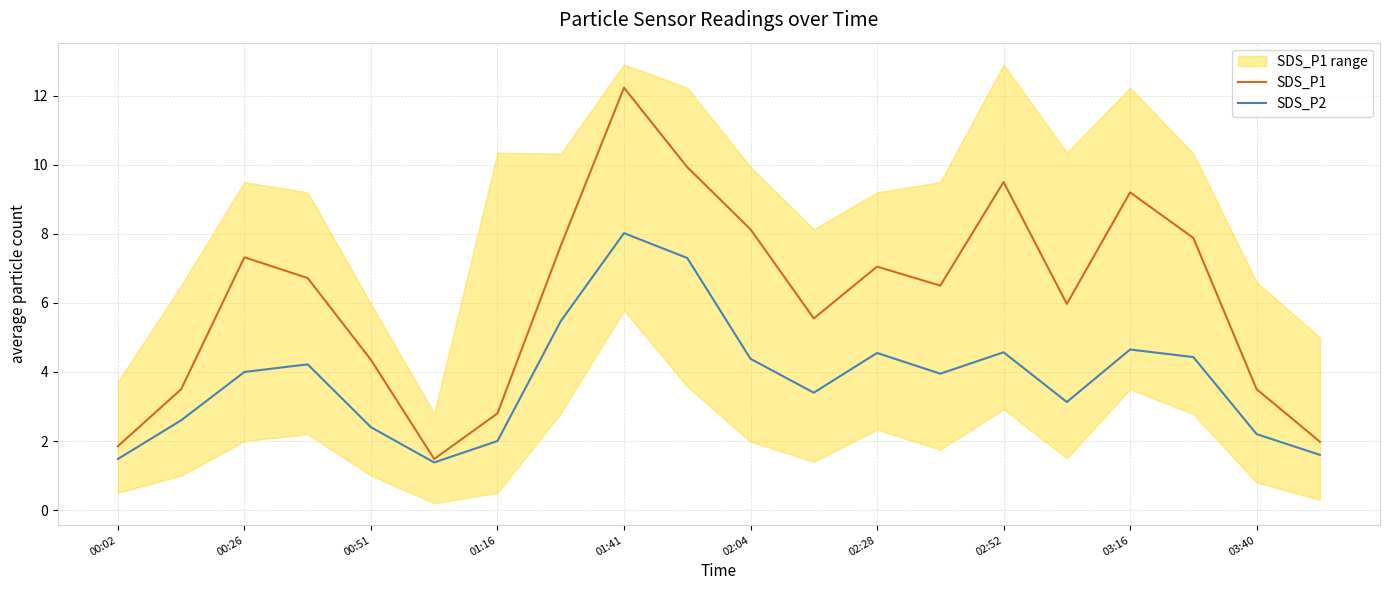

The value of SDS_P2 at 00:02 is 1.5. True or false?

True